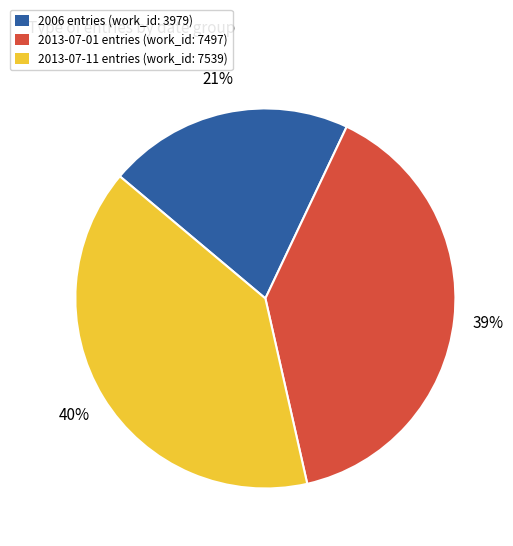

Is it true that 2013-07-01 is 39% of the pie?

True